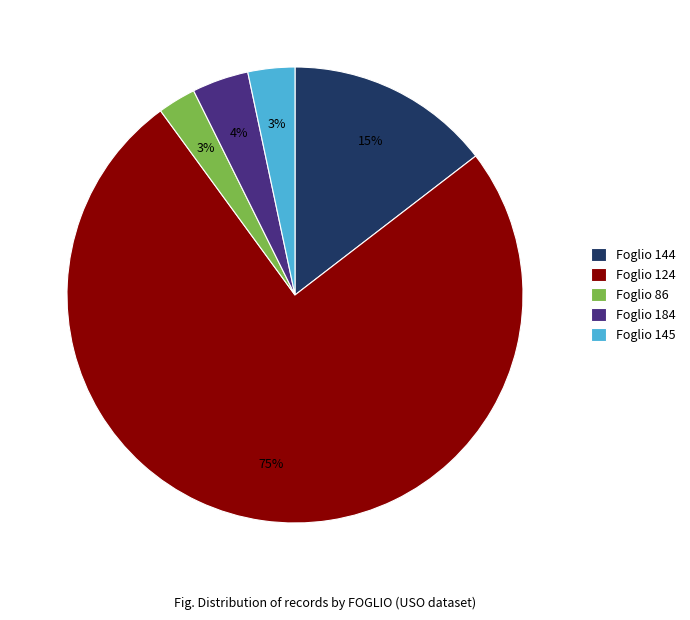

Does any single category account for the majority?

Yes